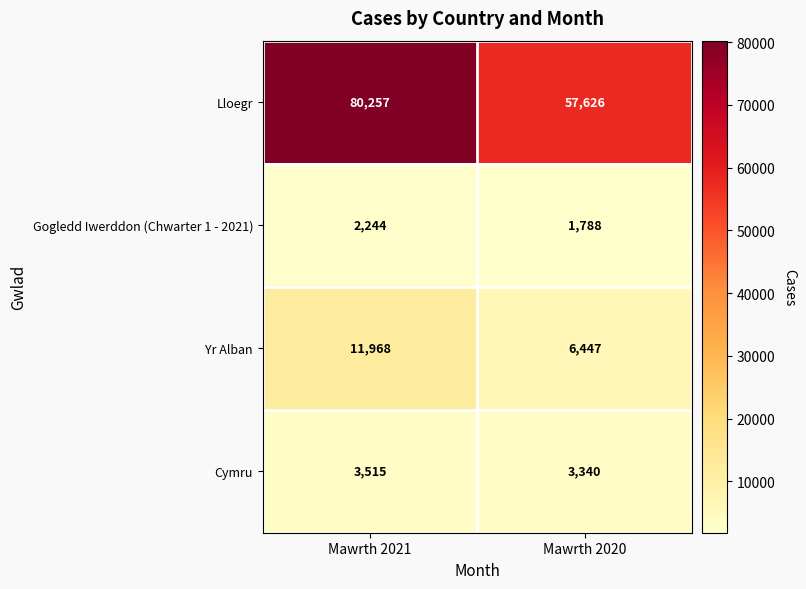

Is it true that Yr Alban equals 17982 at Mawrth 2021?

False